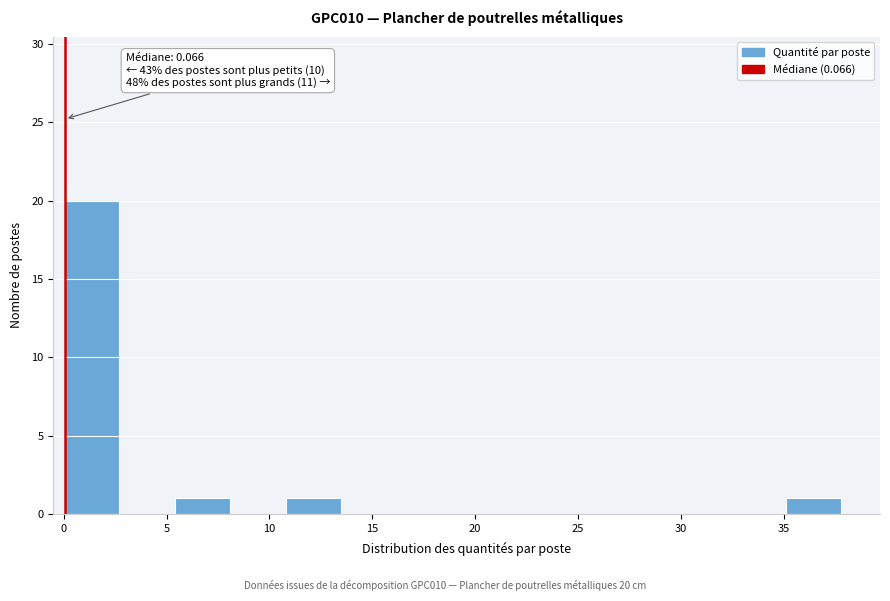

Over which range of the x-axis is the bar tallest?

0.0 to 2.7